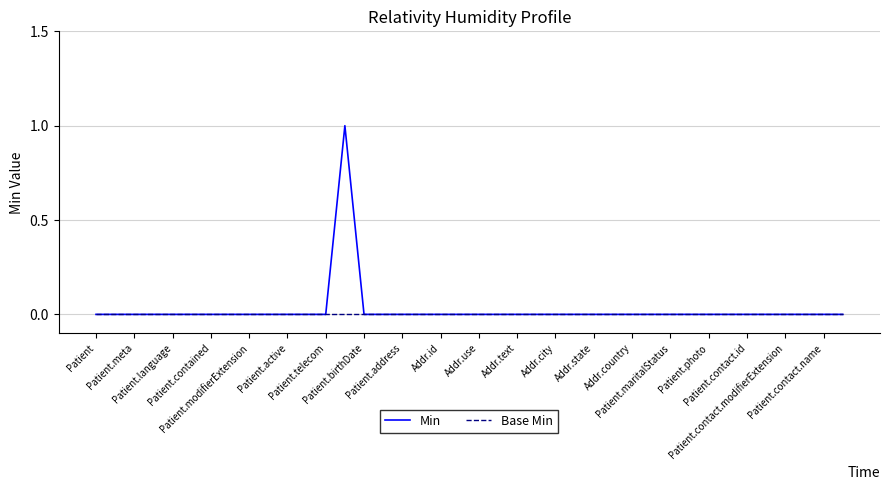

Which series has the largest range (max minus min)?

Min